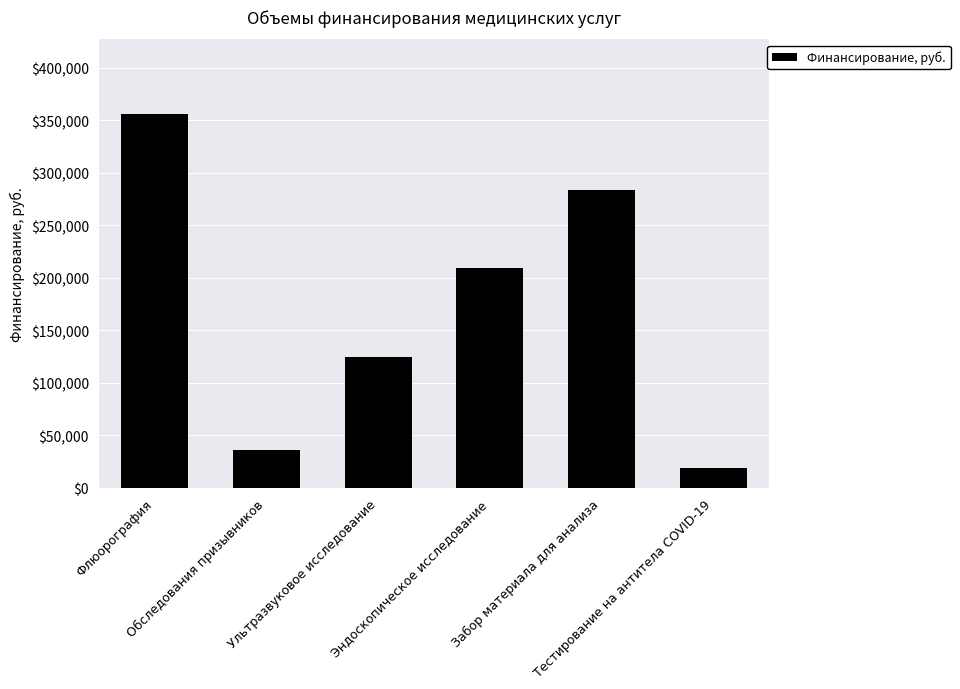

True or false: the data shows 524776 at Флюорография.

False